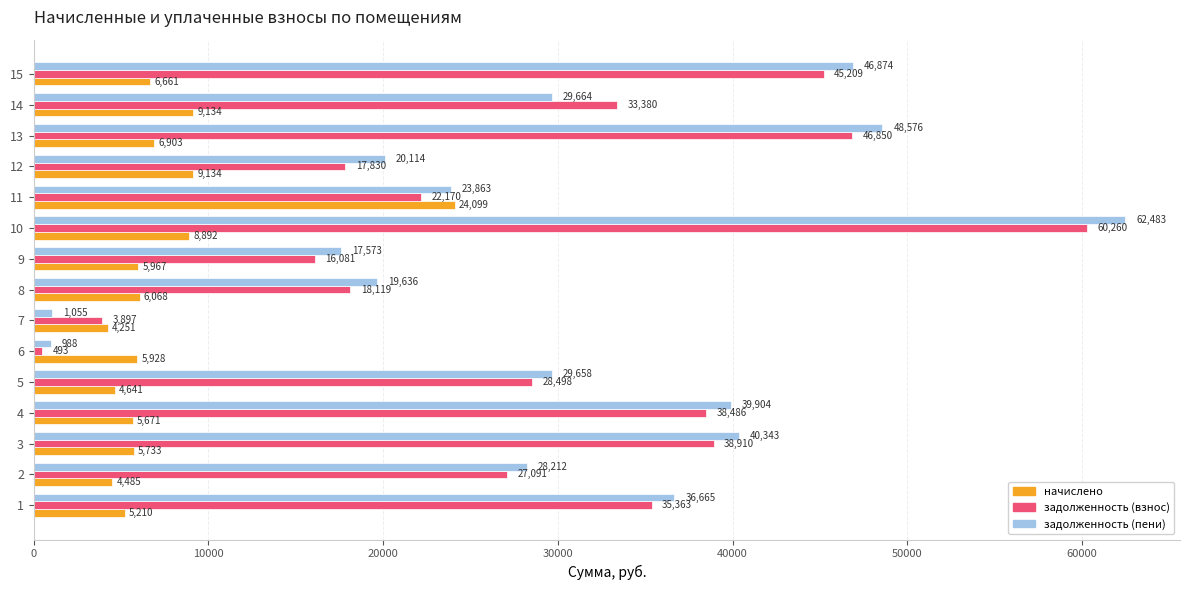

What is the approximate value of начислено at 14?

9133.8